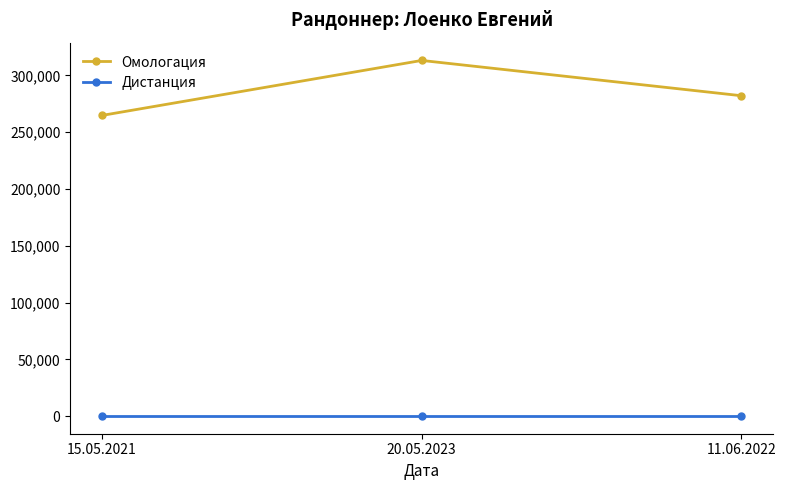

Reading left to right, list all the values displayed in this chart.

Омологация: 264759	313131	282087
Дистанция: 300	300	300